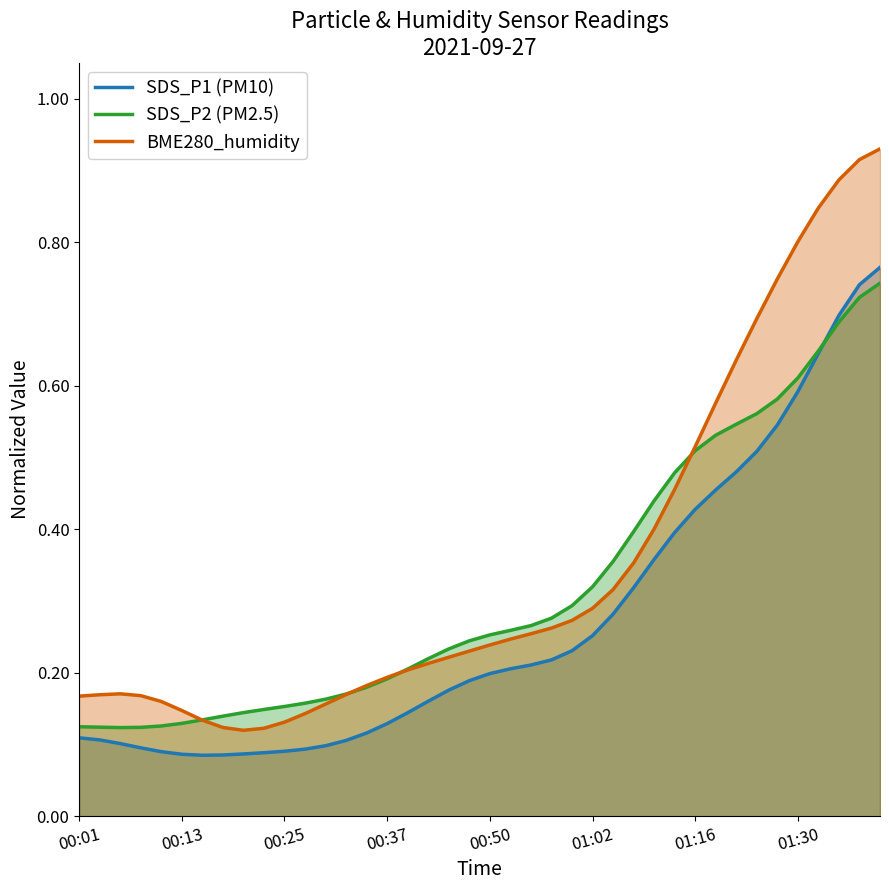

What are all the series names shown in the legend?

SDS_P1 (PM10), SDS_P2 (PM2.5), BME280_humidity